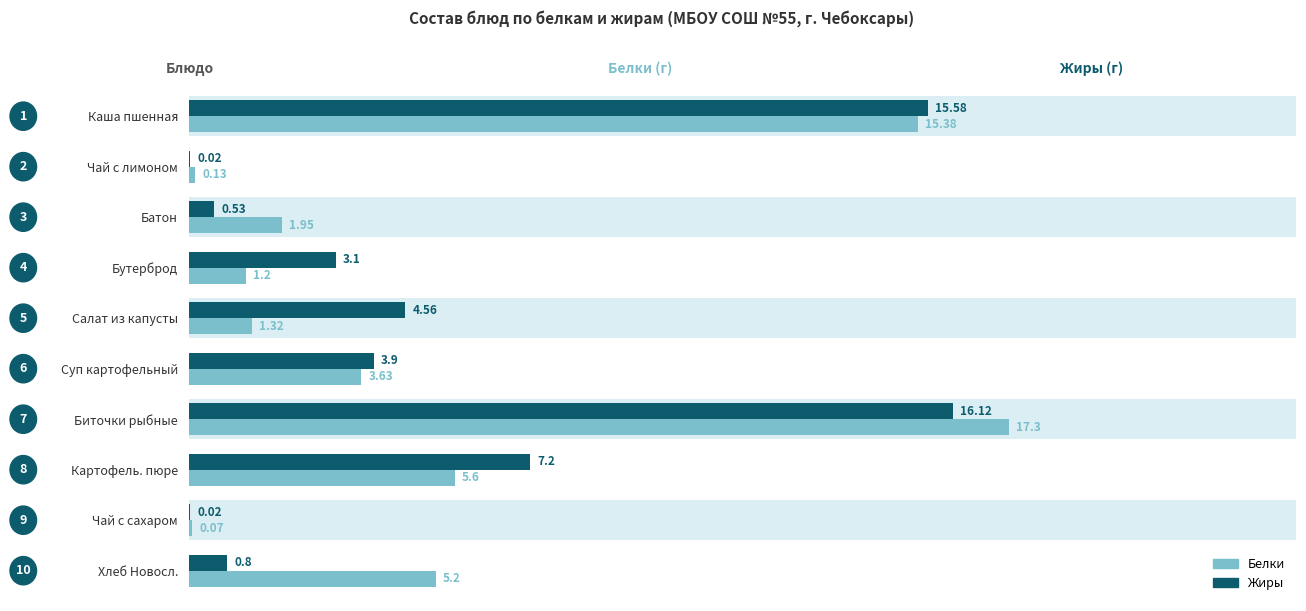

Between Батон and Хлеб Новосл., which series saw the biggest shift?

Белки